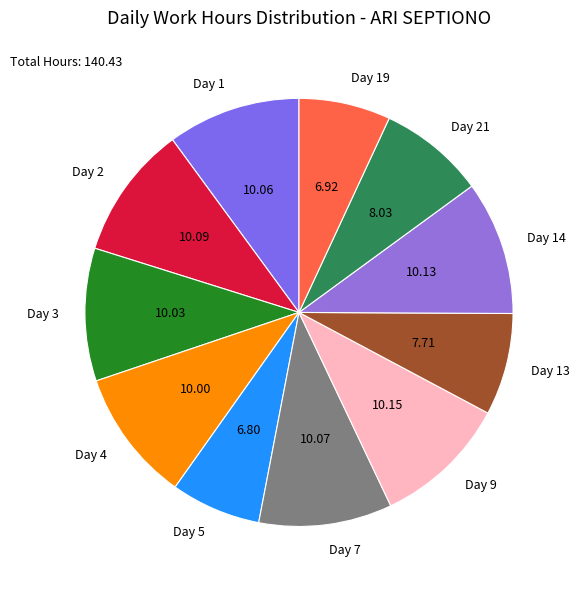

Does any single category account for the majority?

No